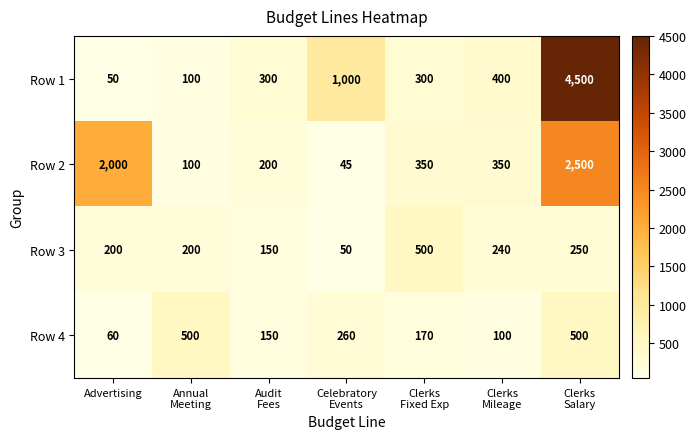

Reading left to right, extract all data points from this chart.

Row 1: 50	100	300	1000	300	400	4500
Row 2: 2000	100	200	45	350	350	2500
Row 3: 200	200	150	50	500	240	250
Row 4: 60	500	150	260	170	100	500